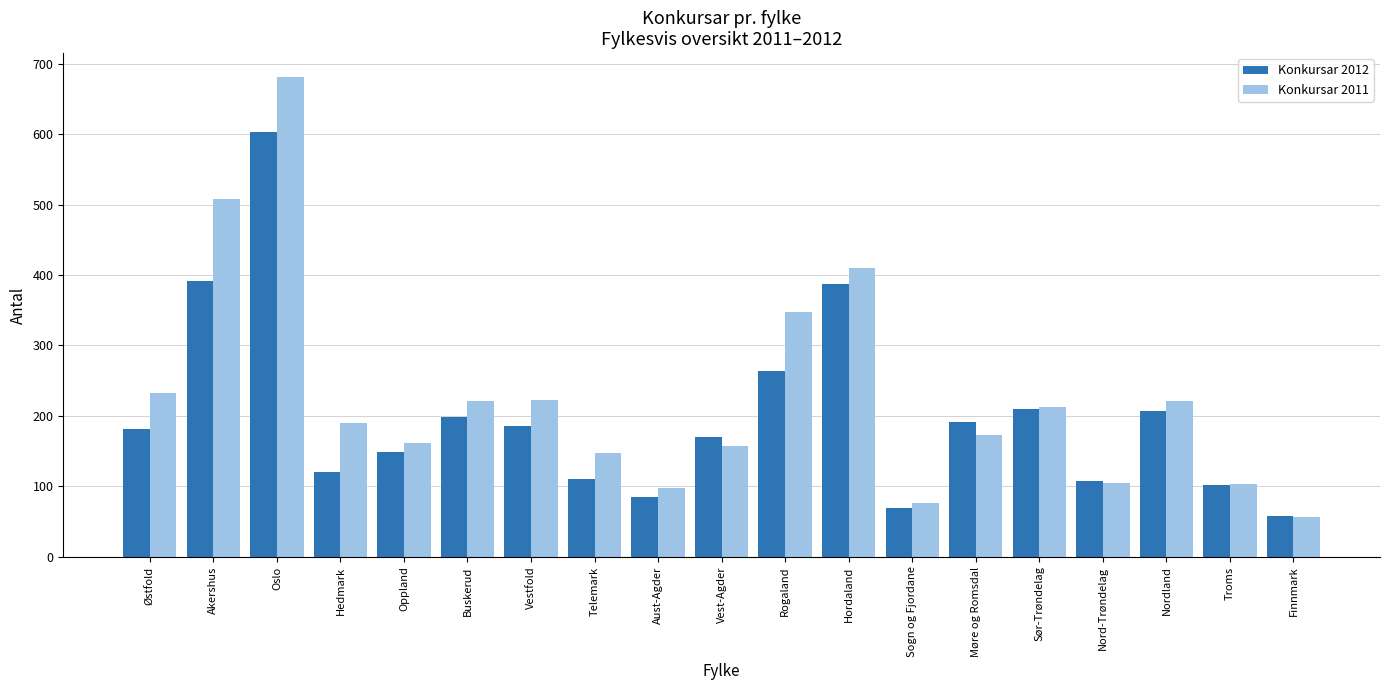

Is it true that Konkursar 2011 equals 88 at Møre og Romsdal?

False